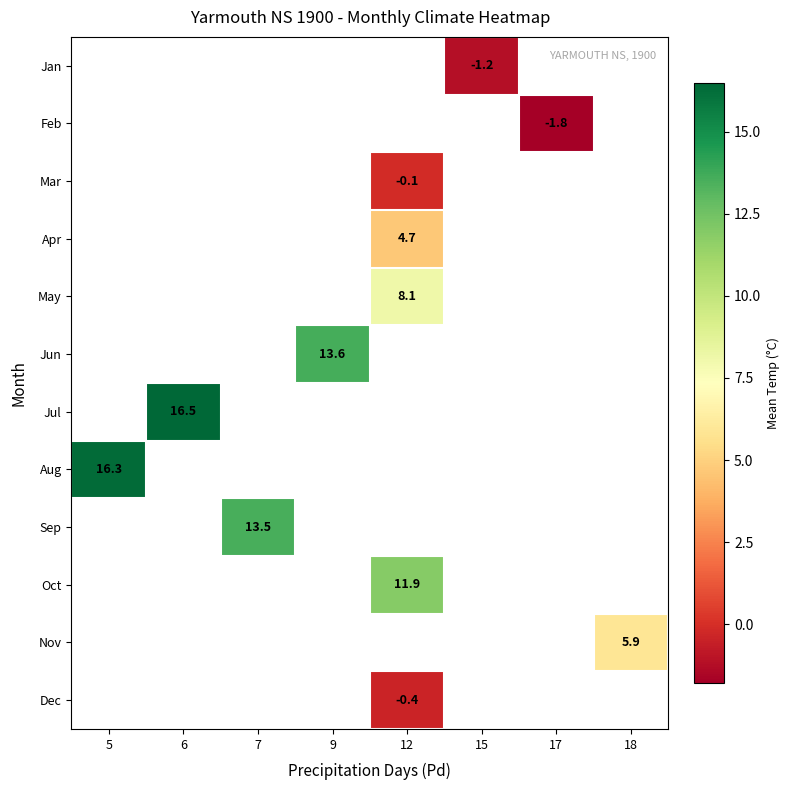

Count the number of categories in the chart.

8